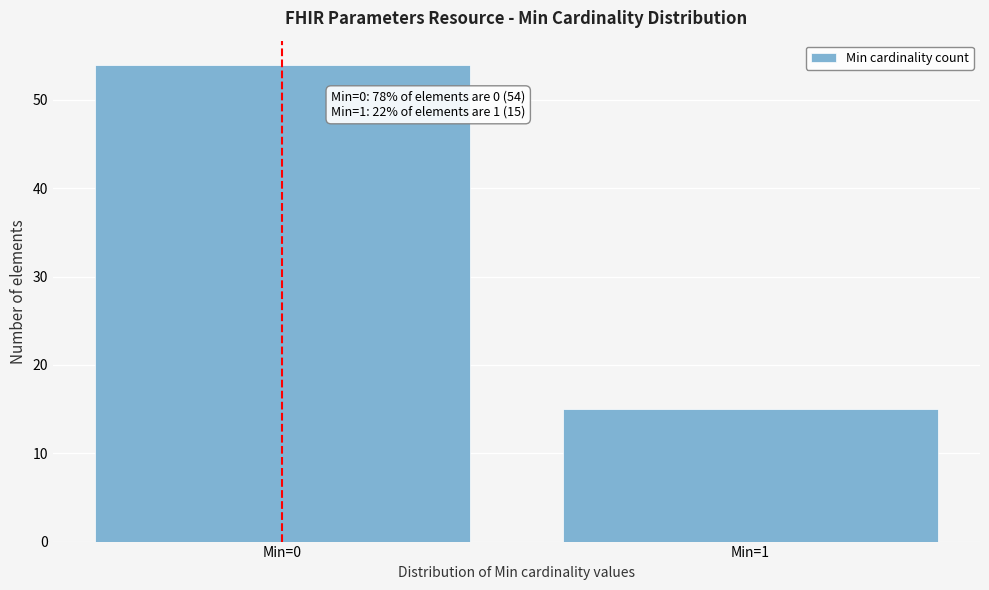

Reading left to right, what are all the values shown in this chart?

54	15